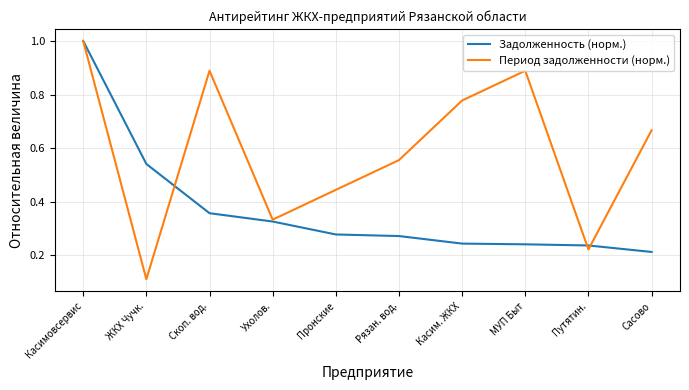

Which series has the largest range (max minus min)?

Период задолженности (норм.)